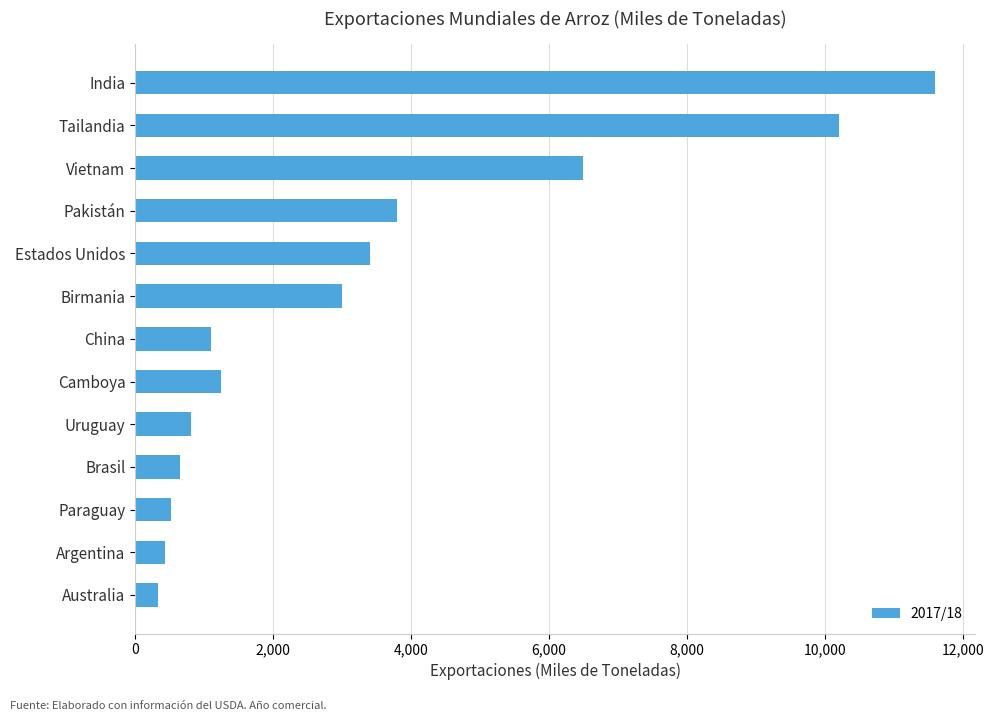

Where is the data nearest to the value 5962?

Vietnam